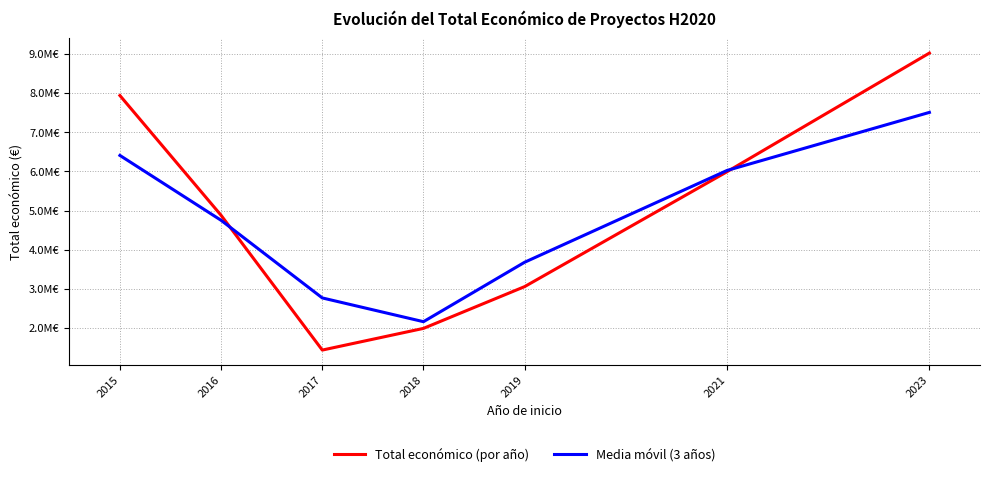

At which label is Media móvil (3 años) closest to 4835475?

2016